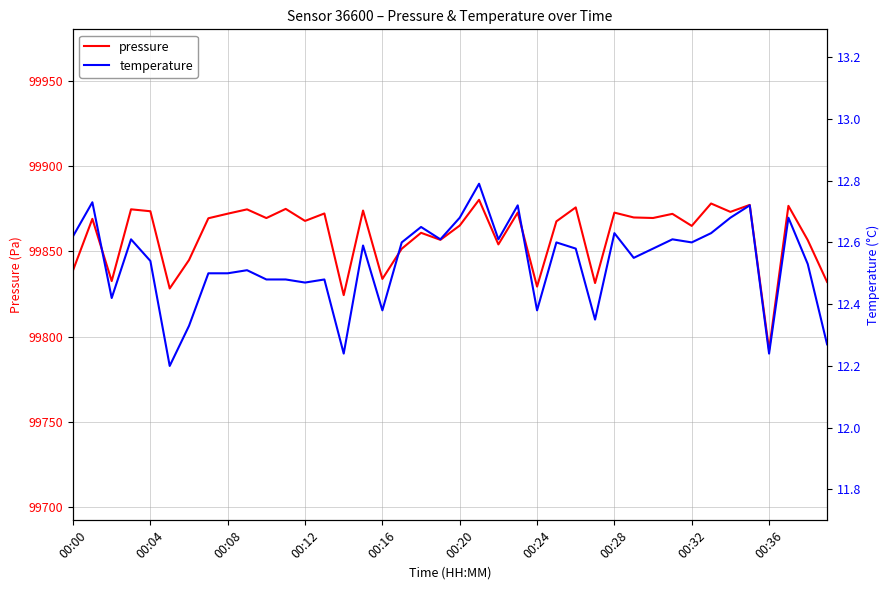

Is it true that pressure equals 99792.2 at 00:36?

True